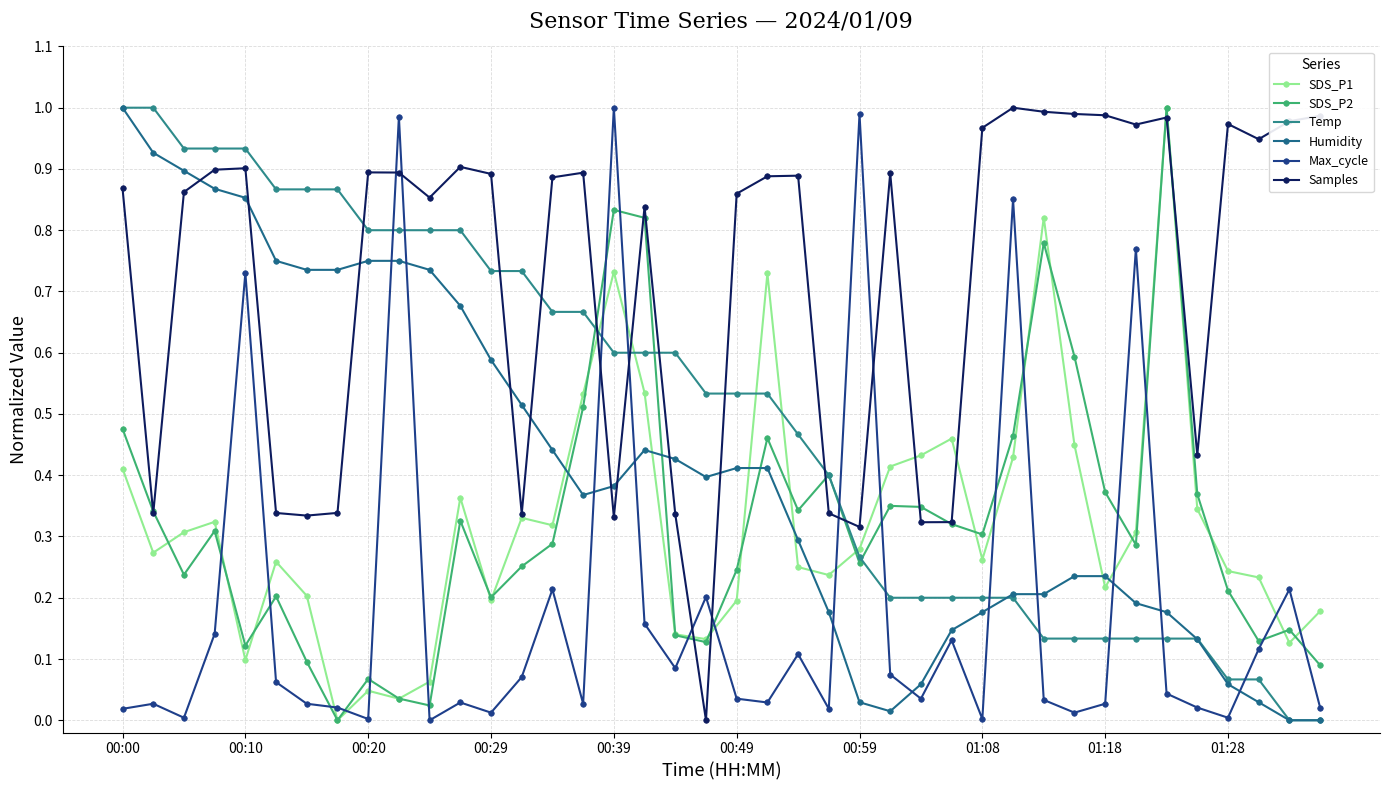

At how many categories does at least one series exceed 0?

40